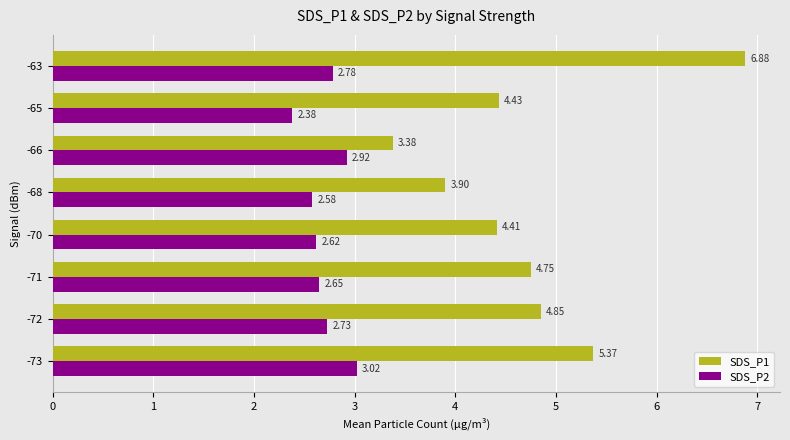

Which label corresponds to the largest value in the chart?

-63